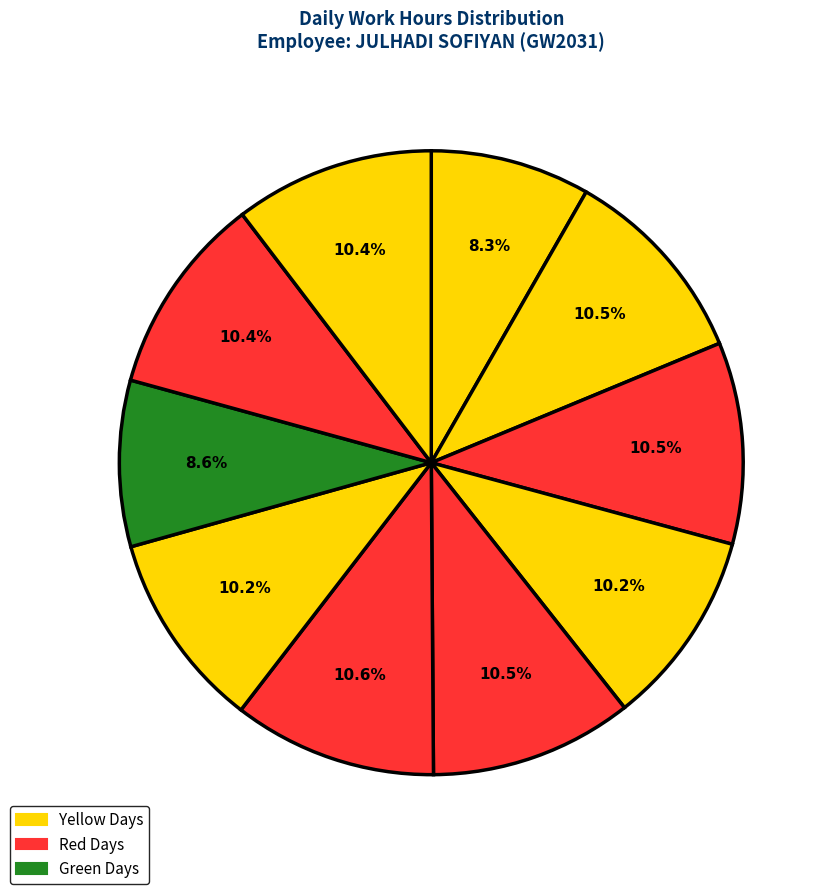

Which slice is the smallest?

Sun (29)